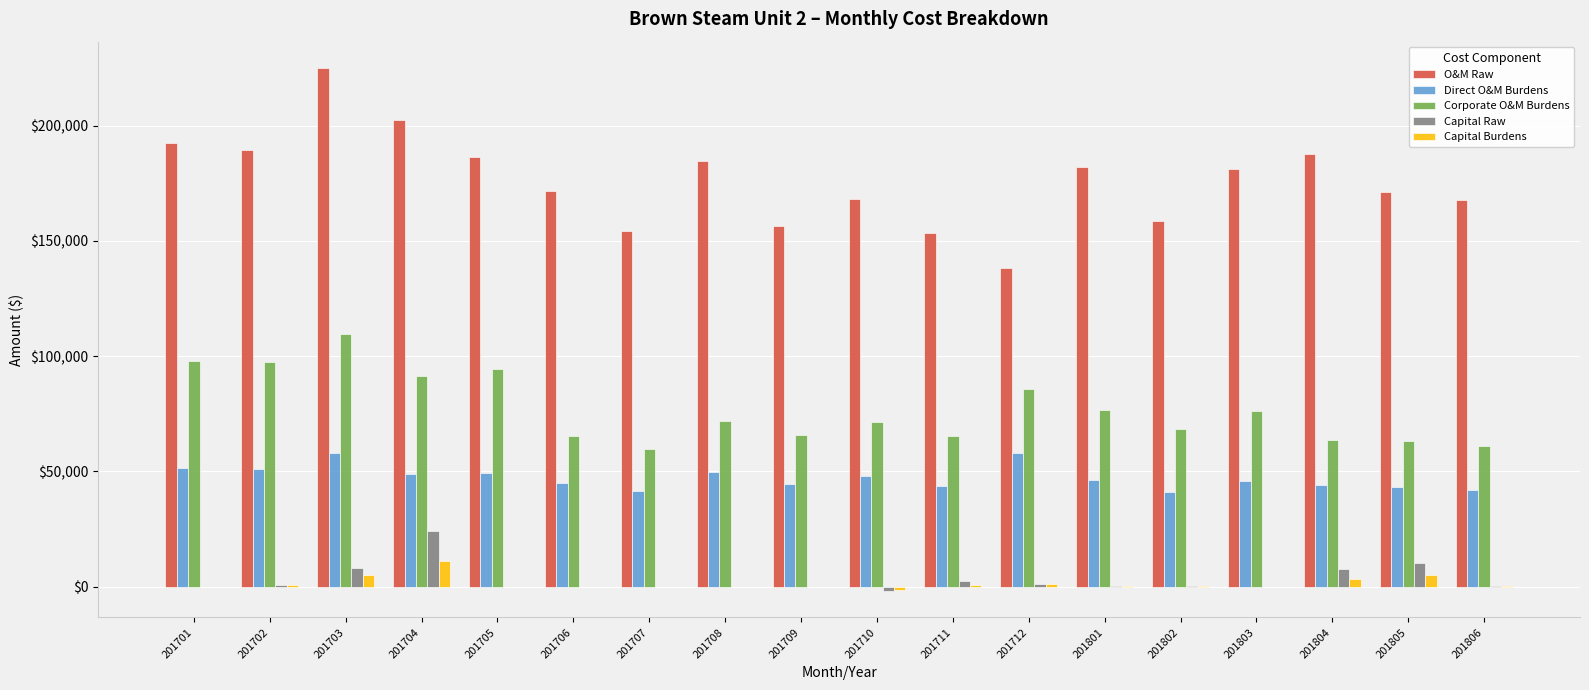

Which series changed the most between 201801 and 201802?

O&M Raw